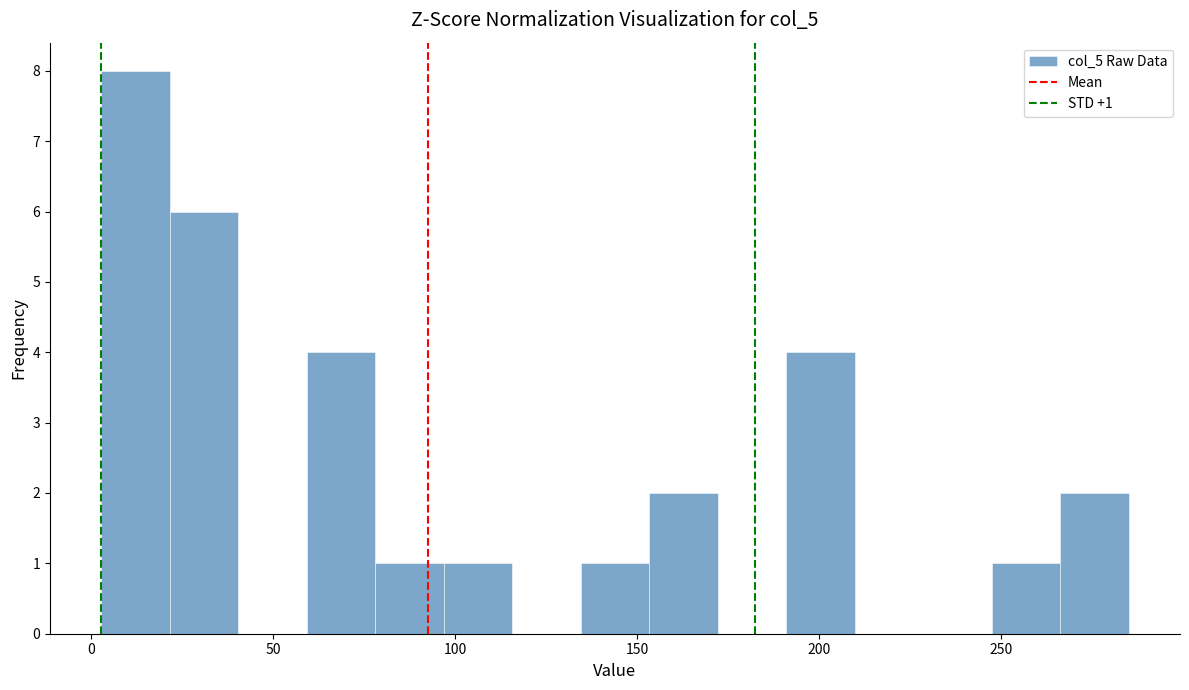

Read against the x-axis, roughly where is the centre of the tallest bar?

10